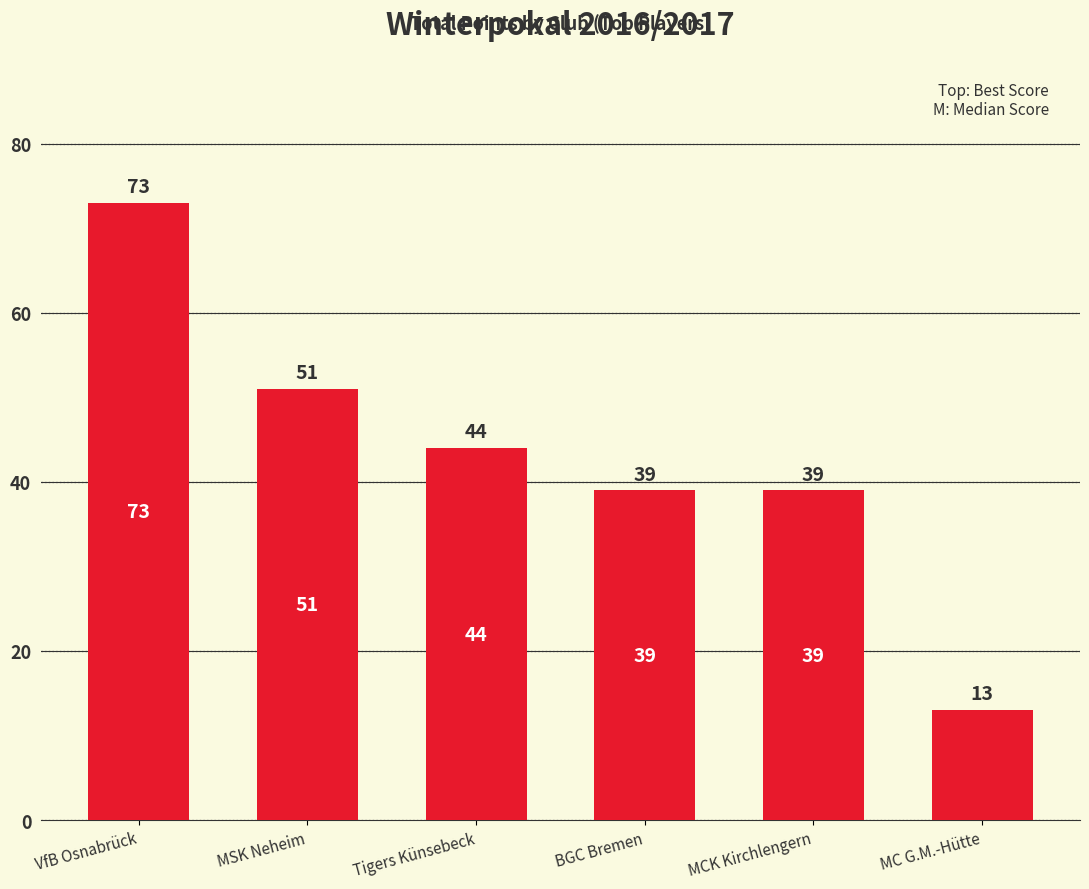

The chart shows a value of 20 at MC G.M.-Hütte. True or false?

False